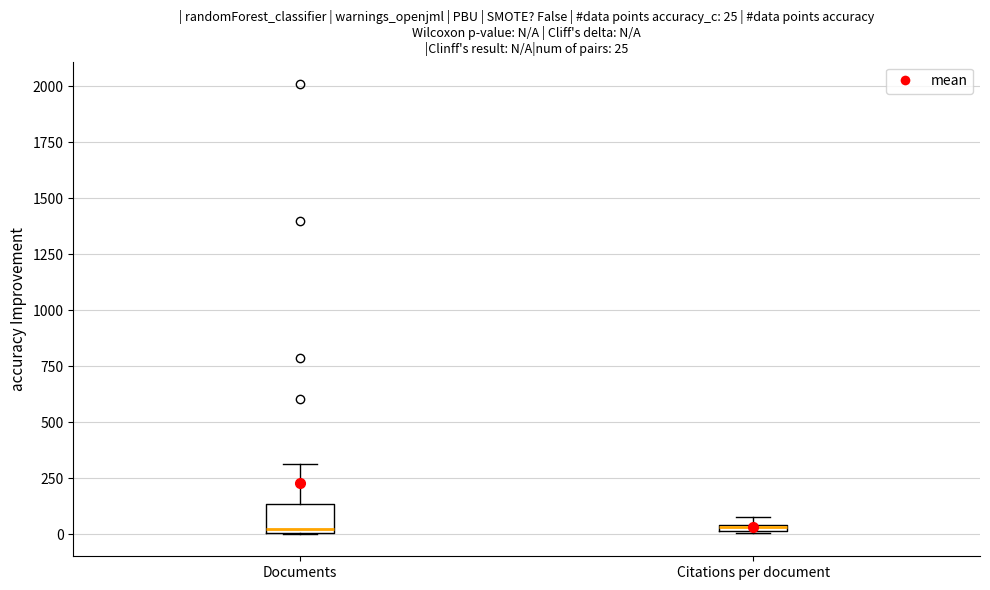

Comparing the boxes themselves (not the whiskers), which one is the tallest?

Documents